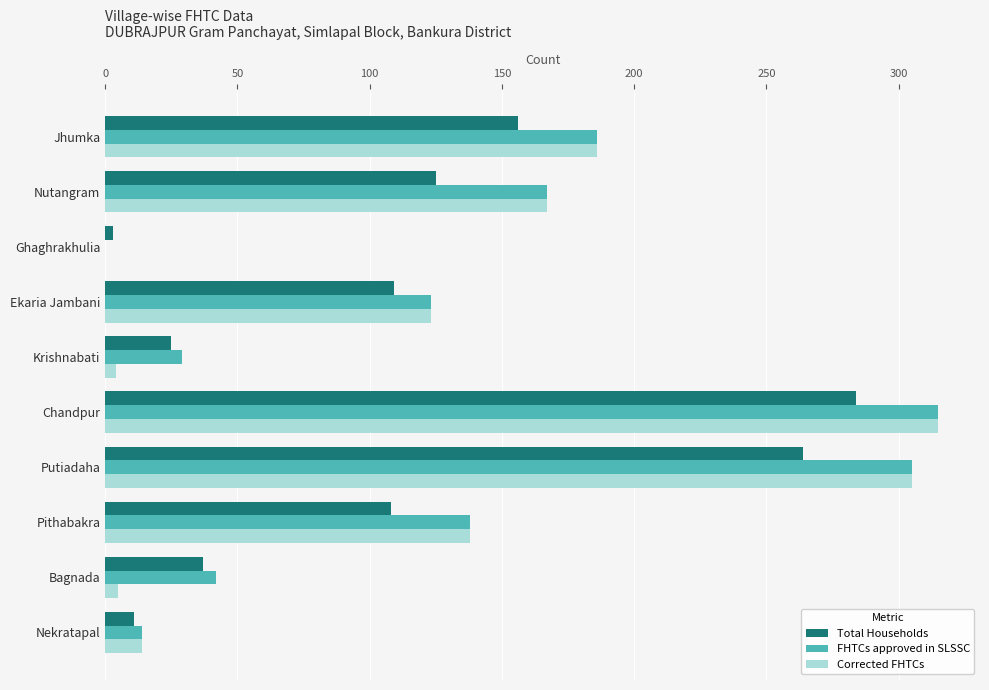

Is it true that Corrected FHTCs equals 315 at Chandpur?

True